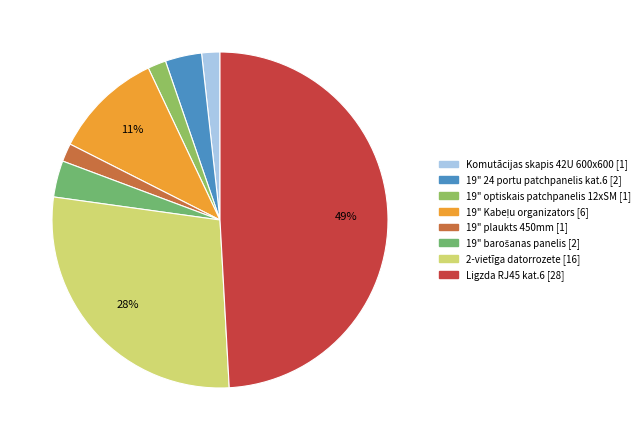

How many segments does this pie chart have?

8